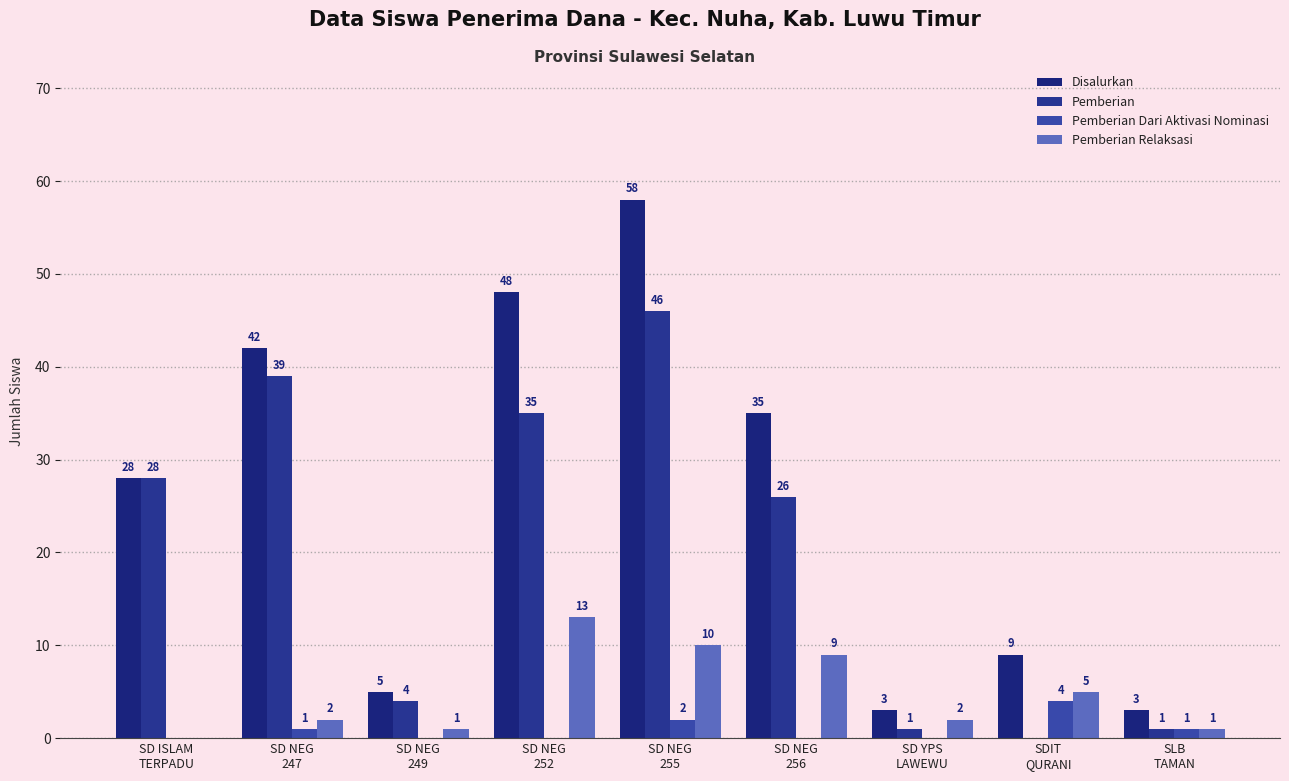

The Pemberian Dari Aktivasi Nominasi series shows 1 at SLB
TAMAN. True or false?

True